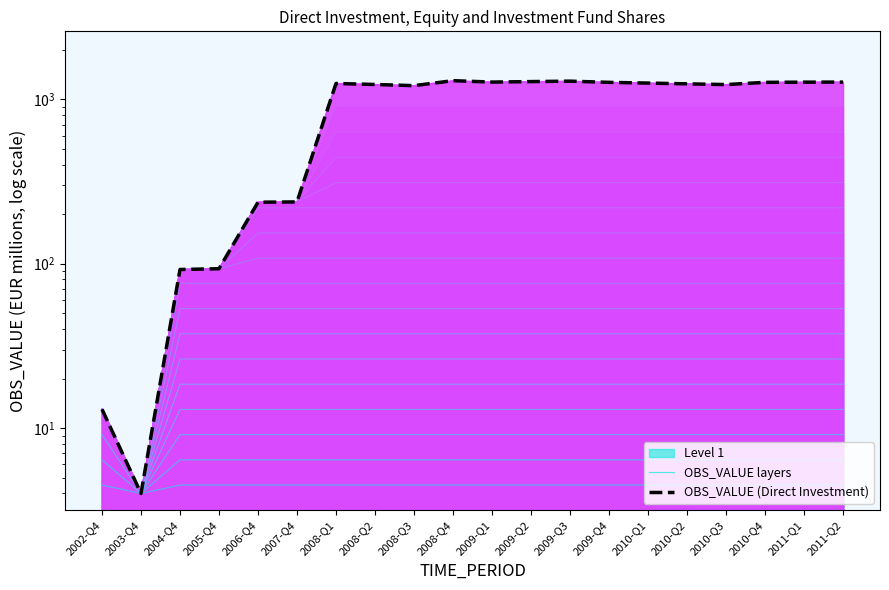

True or false: OBS_VALUE layers and OBS_VALUE (Direct Investment) cross at least once.

False